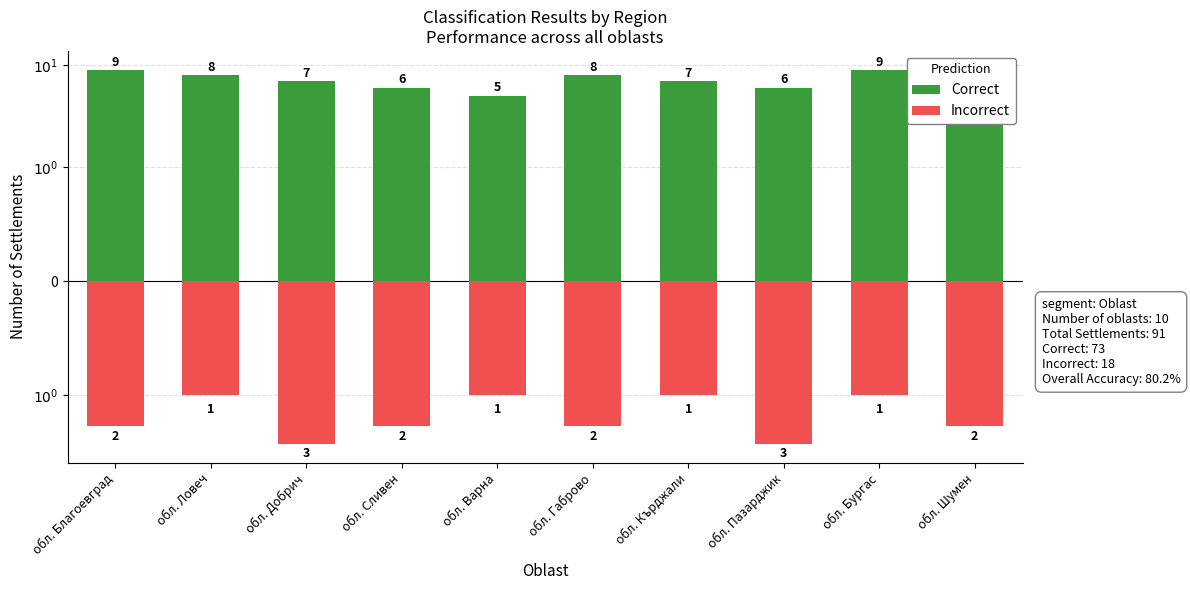

Reading left to right, what are all the values shown in this chart?

Correct: обл. Благоевград=9	обл. Ловеч=8	обл. Добрич=7	обл. Сливен=6	обл. Варна=5	обл. Габрово=8	обл. Кърджали=7	обл. Пазарджик=6	обл. Бургас=9	обл. Шумен=8
Incorrect: обл. Благоевград=-2	обл. Ловеч=-1	обл. Добрич=-3	обл. Сливен=-2	обл. Варна=-1	обл. Габрово=-2	обл. Кърджали=-1	обл. Пазарджик=-3	обл. Бургас=-1	обл. Шумен=-2